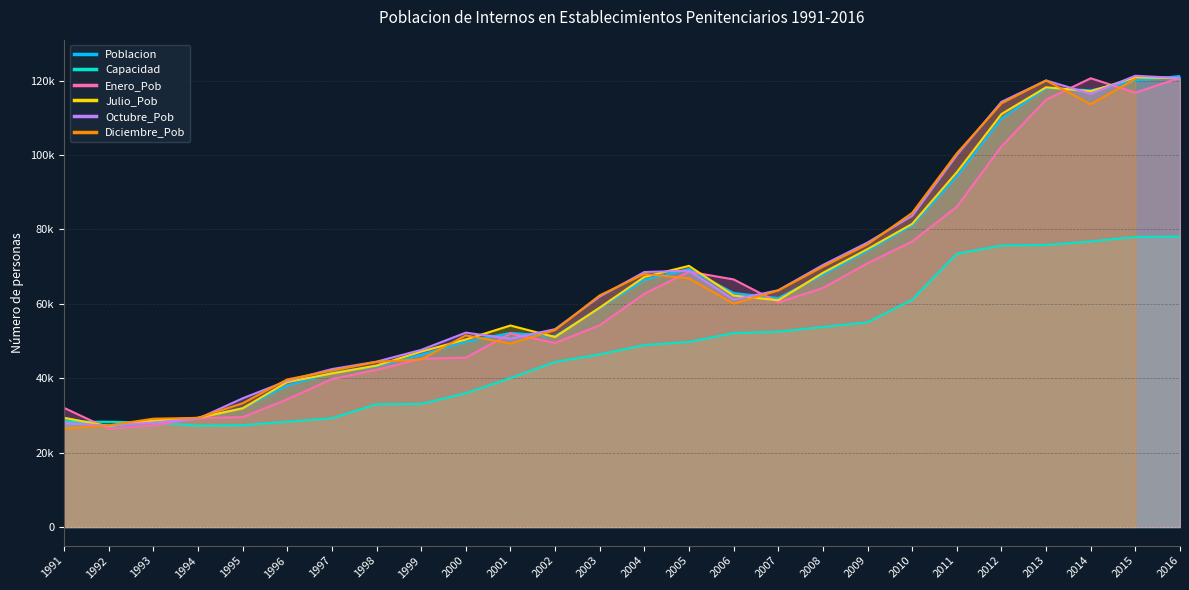

Where is Julio_Pob nearest to the value 73978?

2009